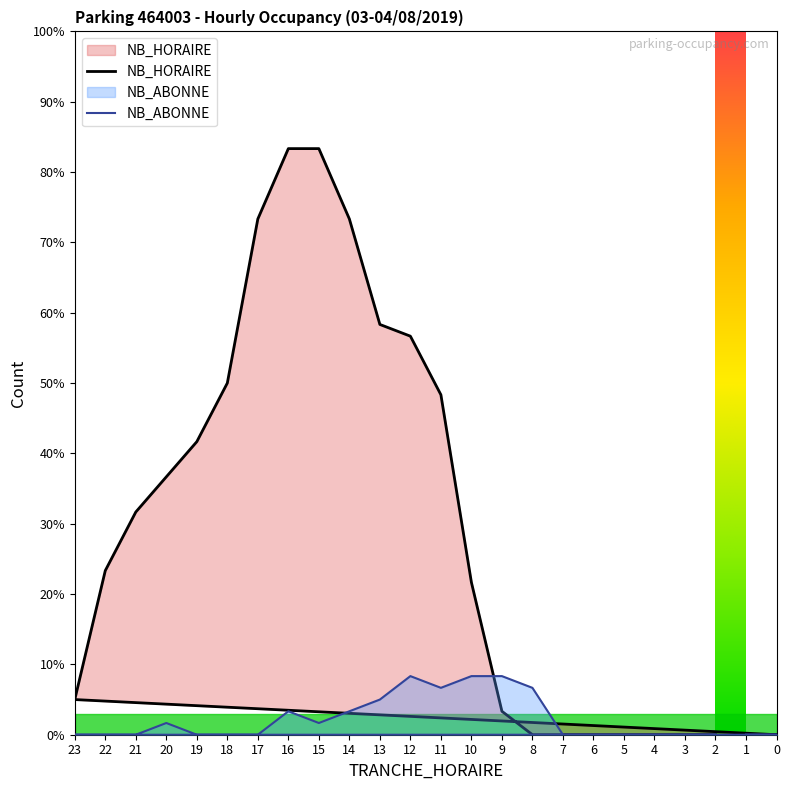

The value of NB_HORAIRE at 0 is 0. True or false?

True